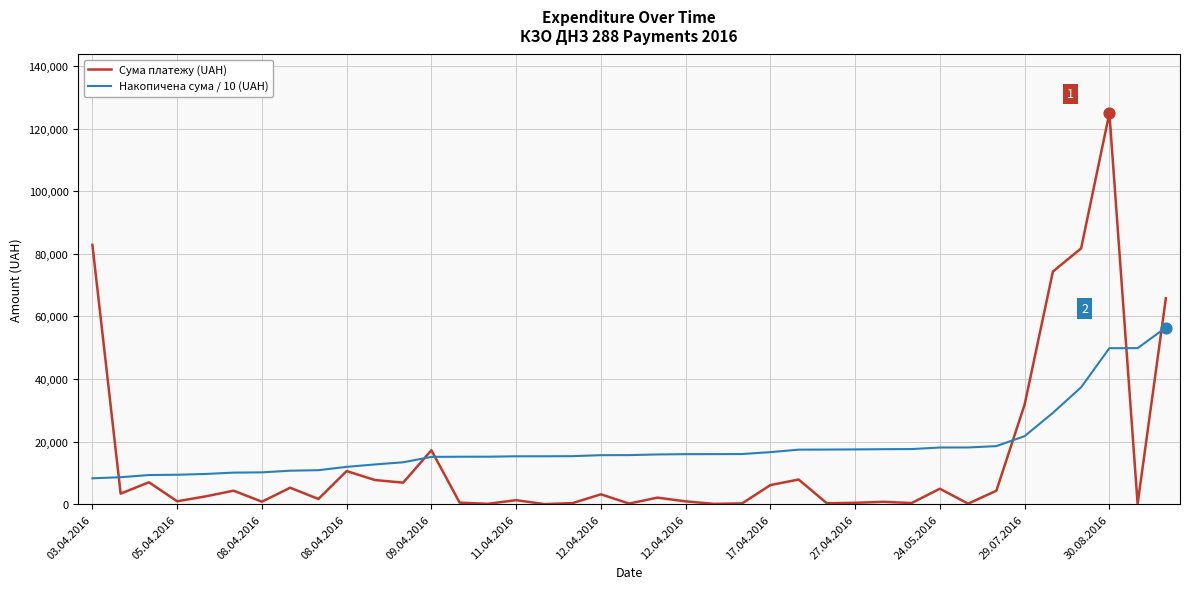

What is the maximum value for Сума платежу (UAH)?

124904.8